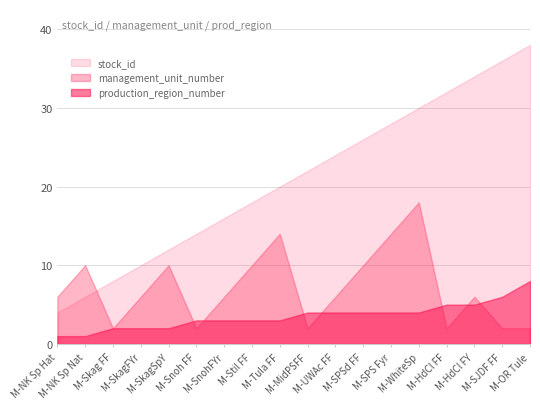

What is the difference between the second highest and minimum values in the management_unit_number series?

12